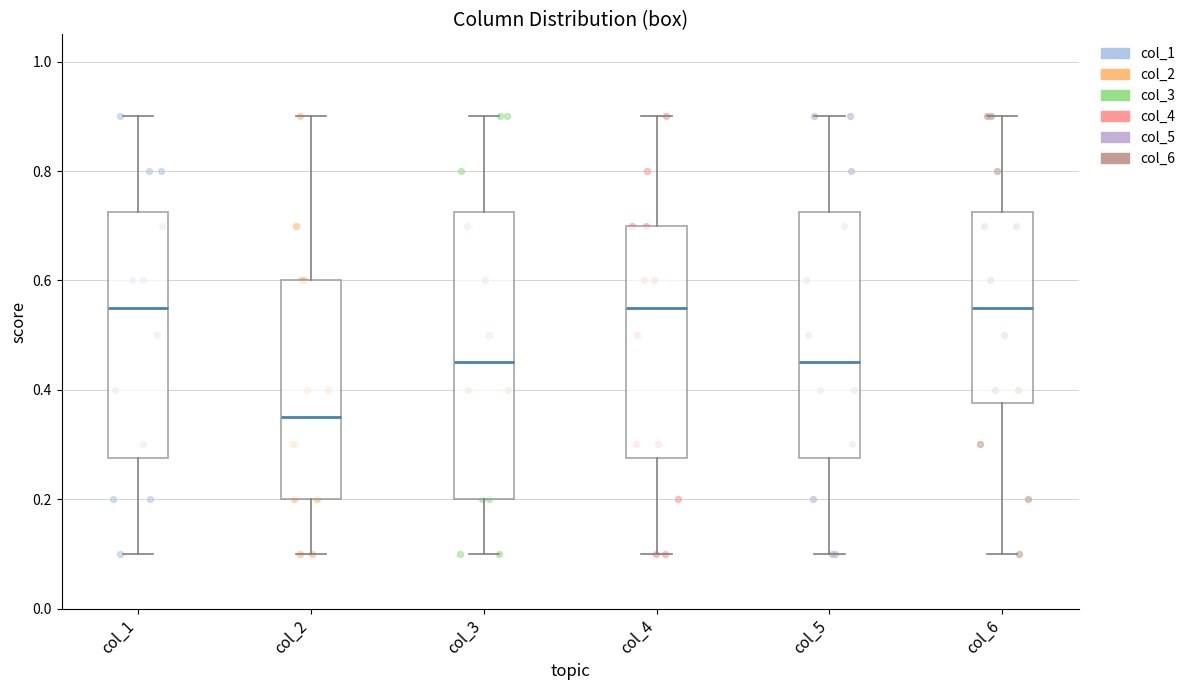

Reading left to right, read every box against the y-axis: the position of its median line, the range the box covers, and the ends of its whiskers. The values are not printed on the chart, so give them approximately, as read against the axis.

col_1: median 0.56, box 0.28 to 0.72, whiskers 0.10 to 0.90
col_2: median 0.36, box 0.20 to 0.60, whiskers 0.10 to 0.90
col_3: median 0.46, box 0.20 to 0.72, whiskers 0.10 to 0.90
col_4: median 0.56, box 0.28 to 0.70, whiskers 0.10 to 0.90
col_5: median 0.46, box 0.28 to 0.72, whiskers 0.10 to 0.90
col_6: median 0.56, box 0.38 to 0.72, whiskers 0.10 to 0.90